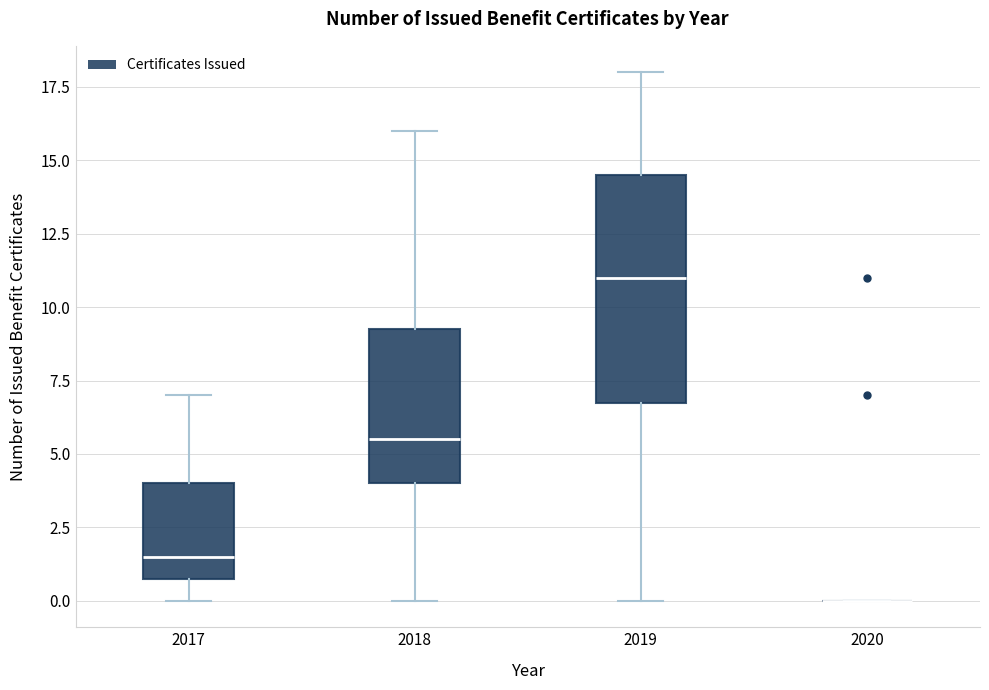

Reading left to right, transcribe this box plot: for each box, give where its median line is, the range the box spans, and where its two whiskers end, as read against the y-axis. The values are not printed on the chart, so give them approximately, as read against the axis.

2017: median 1.5, box 1.0 to 4.0, whiskers 0.0 to 7.0
2018: median 5.5, box 4.0 to 9.5, whiskers 0.0 to 16.0
2019: median 11.0, box 7.0 to 14.5, whiskers 0.0 to 18.0
2020: box collapsed to a line at 0.0, whiskers 0.0 to 0.0